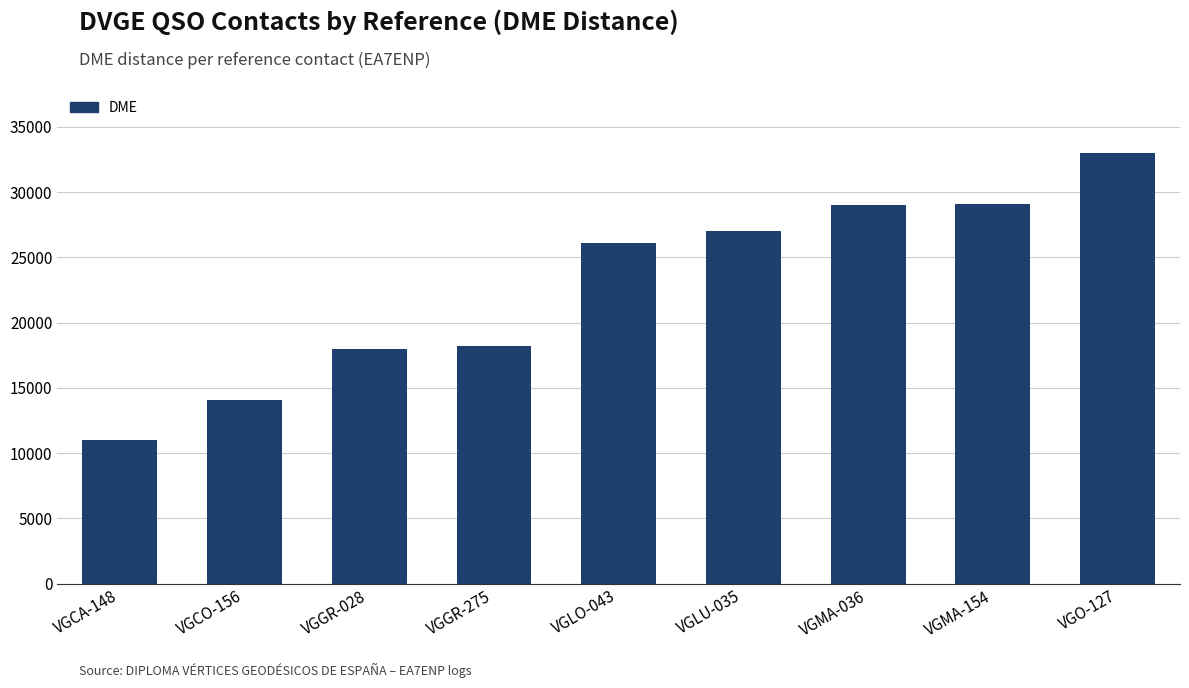

What is the difference between the second highest and second lowest values?

15057